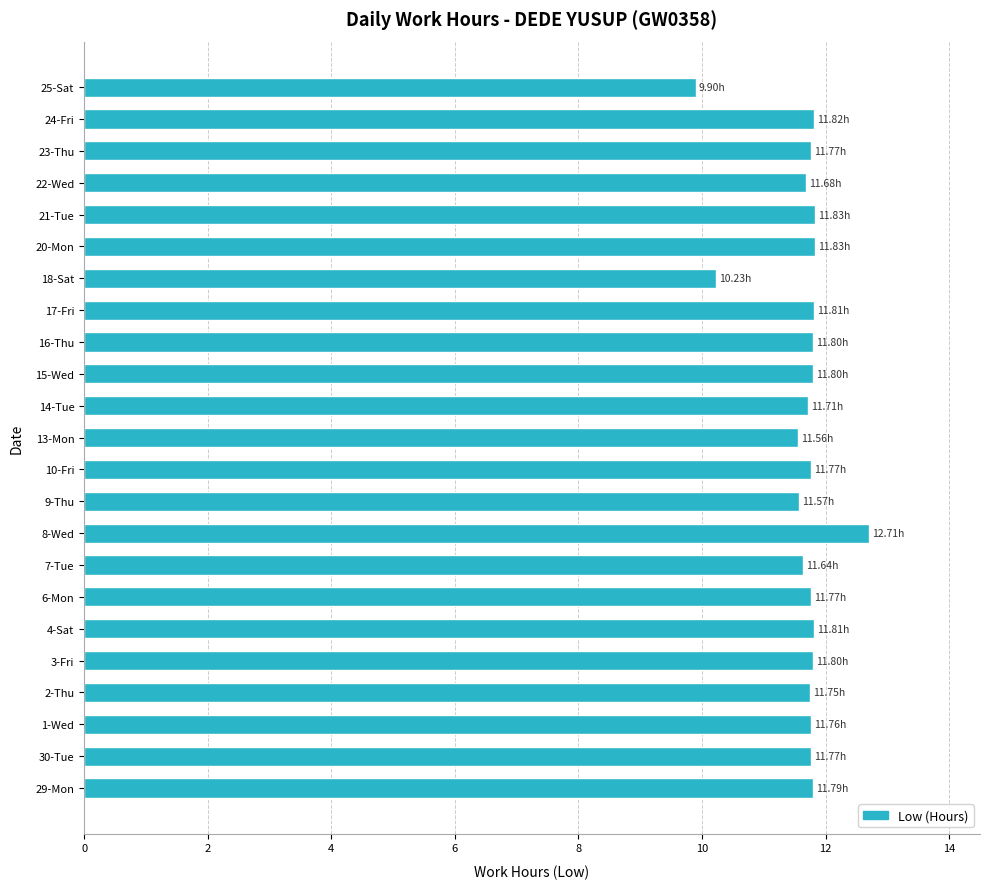

What is the average value?

11.6